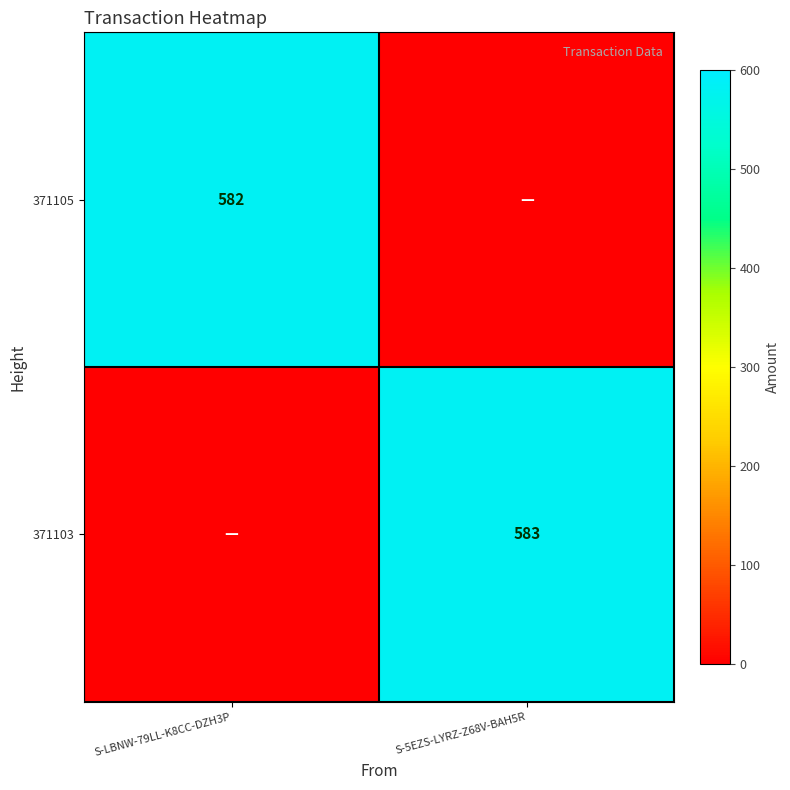

The value of 371105 at S-LBNW-79LL-K8CC-DZH3P is 147. True or false?

False